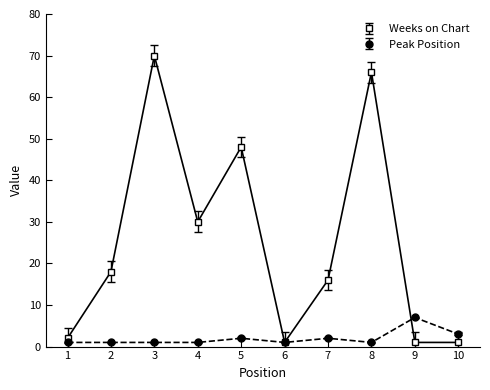

The Weeks on Chart series shows 37 at 8. True or false?

False